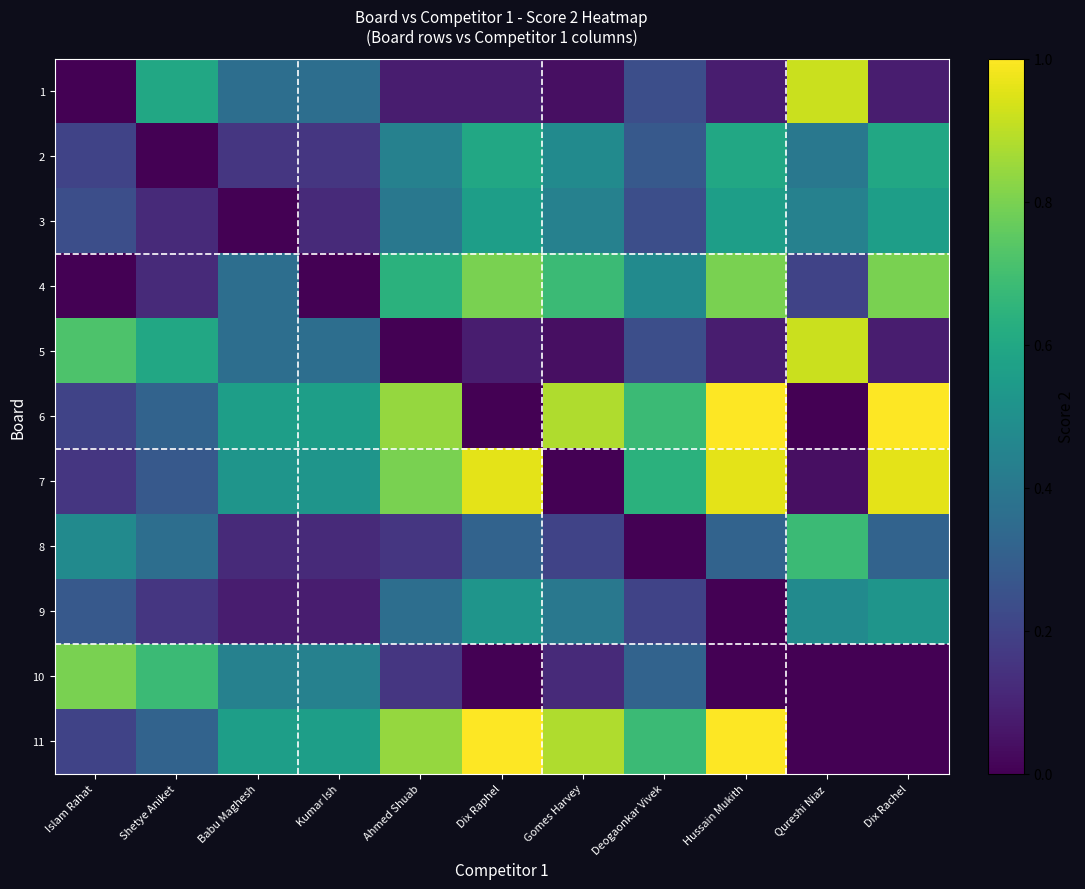

Which series has the largest total across all categories?

6